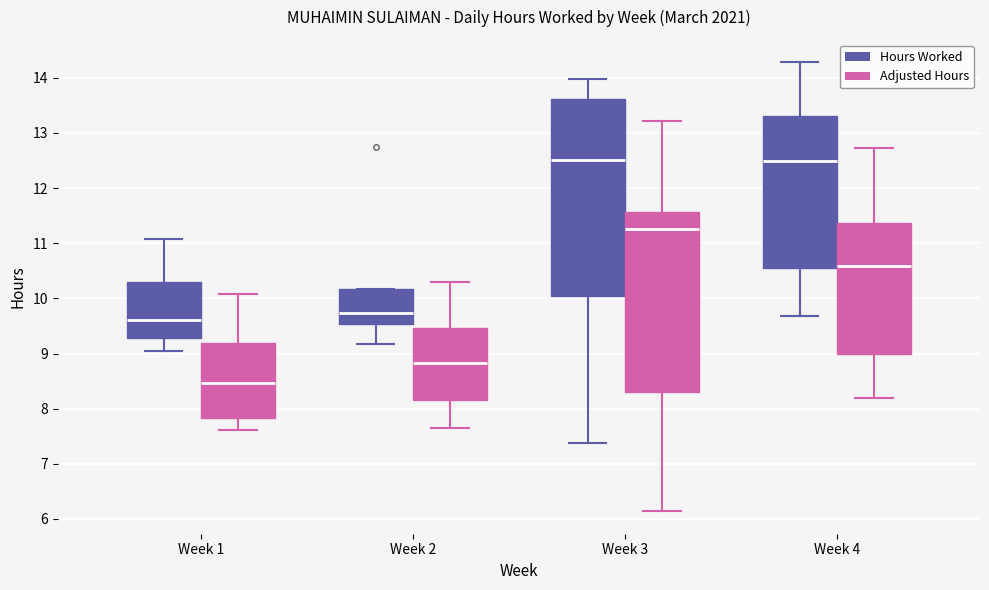

Reading left to right, transcribe this box plot: for each box, give where its median line is, the range the box spans, and where its two whiskers end, as read against the y-axis. The values are not printed on the chart, so give them approximately, as read against the axis.

Week 1 (Hours Worked): median 9.6, box 9.3 to 10.3, whiskers 9.1 to 11.1
Week 1 (Adjusted Hours): median 8.5, box 7.8 to 9.2, whiskers 7.6 to 10.1
Week 2 (Hours Worked): median 9.7, box 9.5 to 10.2, whiskers 9.2 to 10.2
Week 2 (Adjusted Hours): median 8.8, box 8.2 to 9.5, whiskers 7.7 to 10.3
Week 3 (Hours Worked): median 12.5, box 10.0 to 13.6, whiskers 7.4 to 14.0
Week 3 (Adjusted Hours): median 11.3, box 8.3 to 11.6, whiskers 6.1 to 13.2
Week 4 (Hours Worked): median 12.5, box 10.5 to 13.3, whiskers 9.7 to 14.3
Week 4 (Adjusted Hours): median 10.6, box 9.0 to 11.4, whiskers 8.2 to 12.7